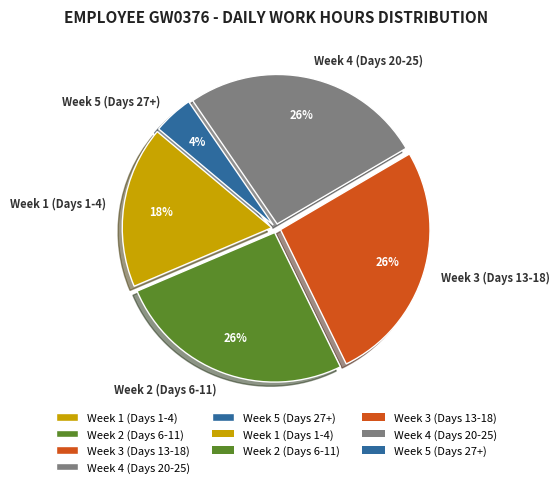

Is it true that Week 3 (Days 13-18) is 26% of the pie?

True